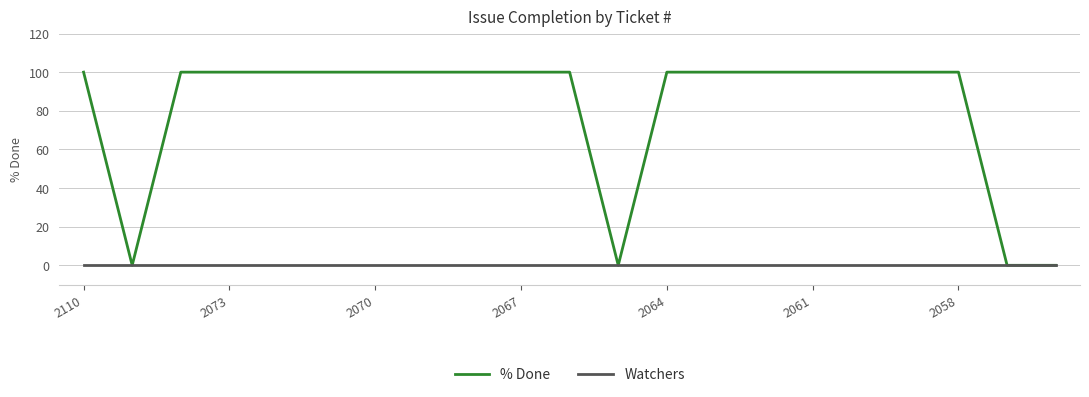

What is the maximum value shown in the chart?

100